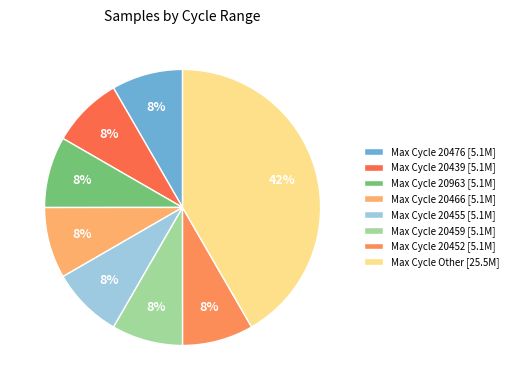

How many slices are in this pie chart?

8